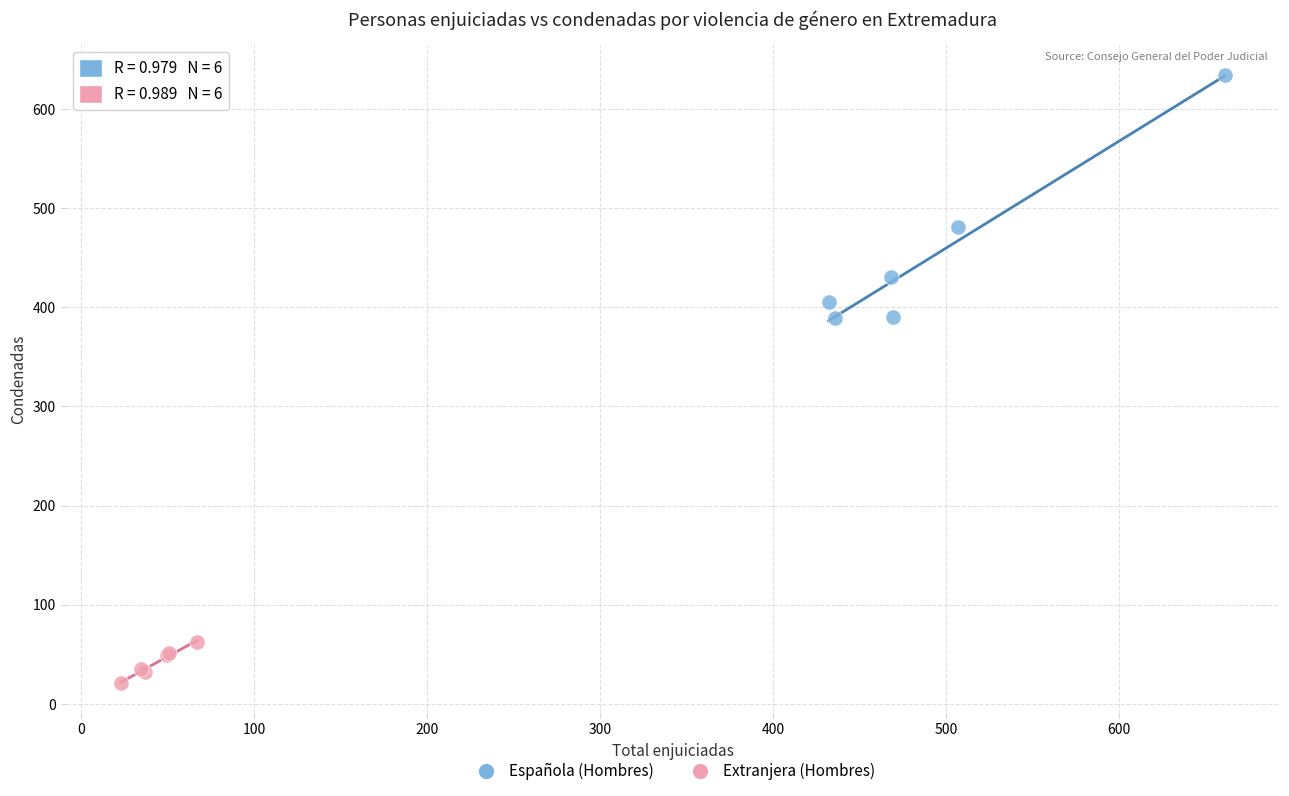

Which series contains the lowest Y value?

Extranjera (Hombres)